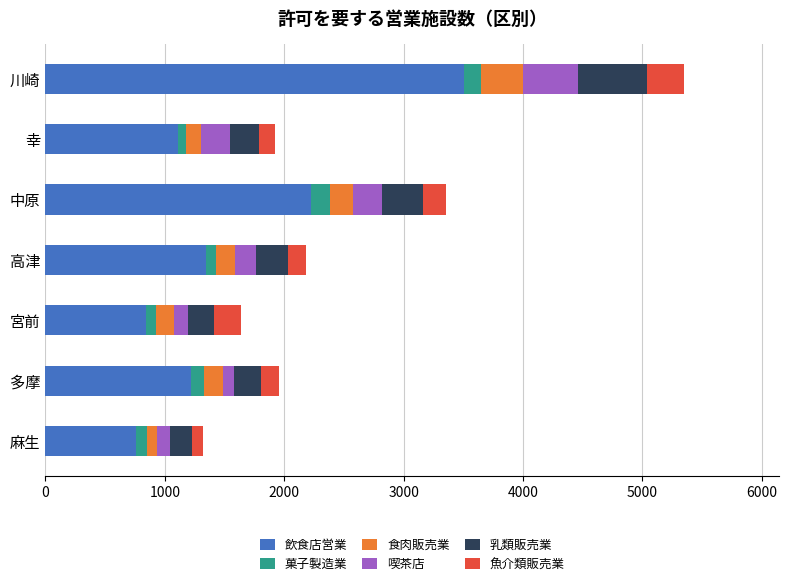

At which category is the sum across all series the highest?

川崎